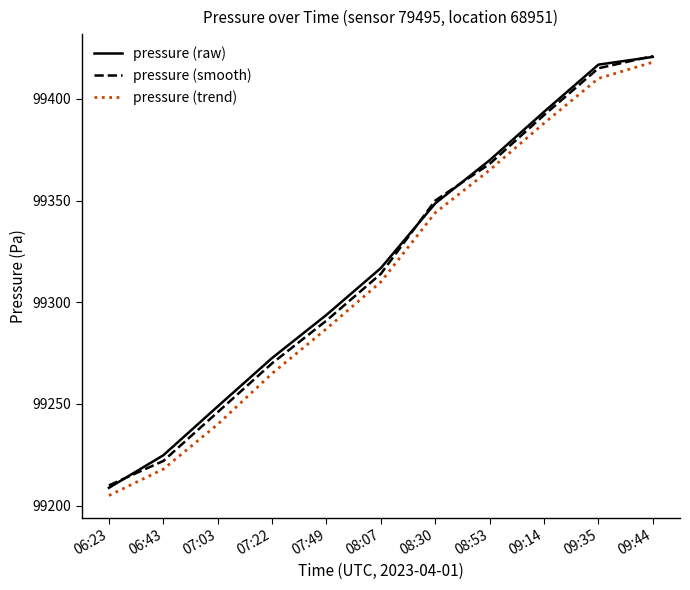

What is the total value across all series at 06:43?

297664.8